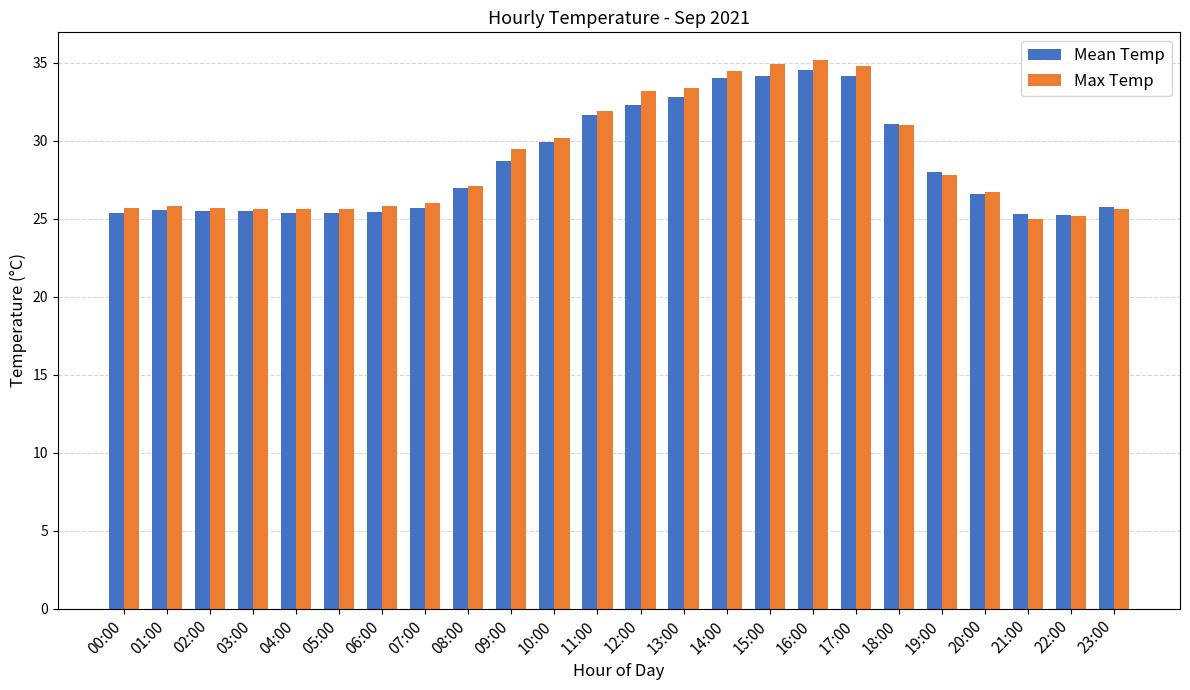

Rank the series at 17:00 from lowest to highest value.

Mean Temp, Max Temp